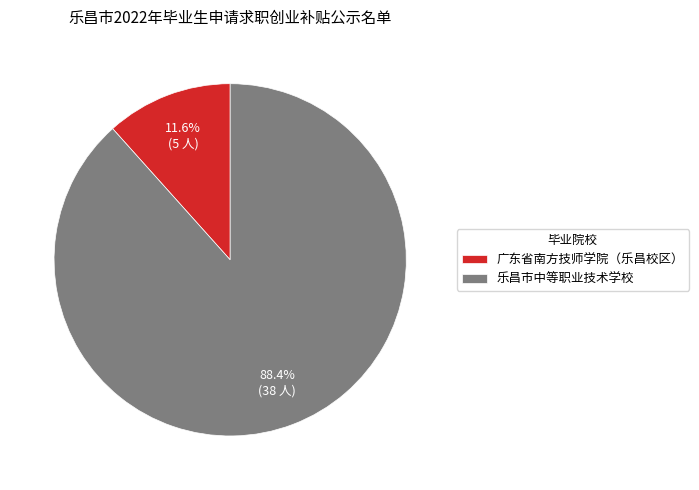

To the nearest percent, what percentage of the pie is 乐昌市中等职业技术学校?

88%